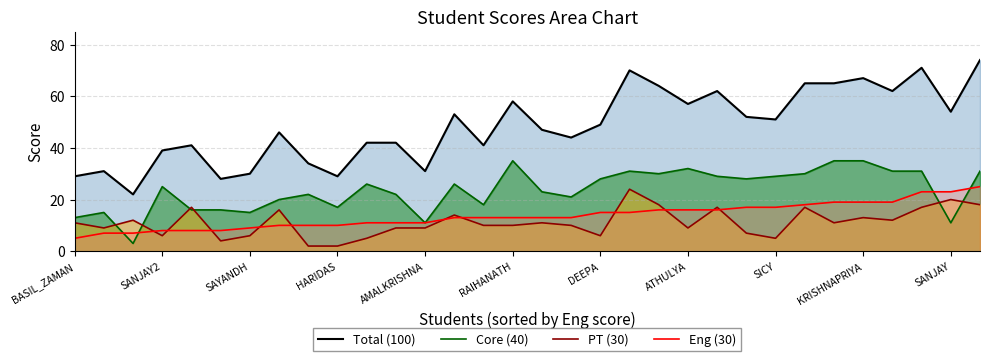

Which series has the largest range (max minus min)?

Total (100)